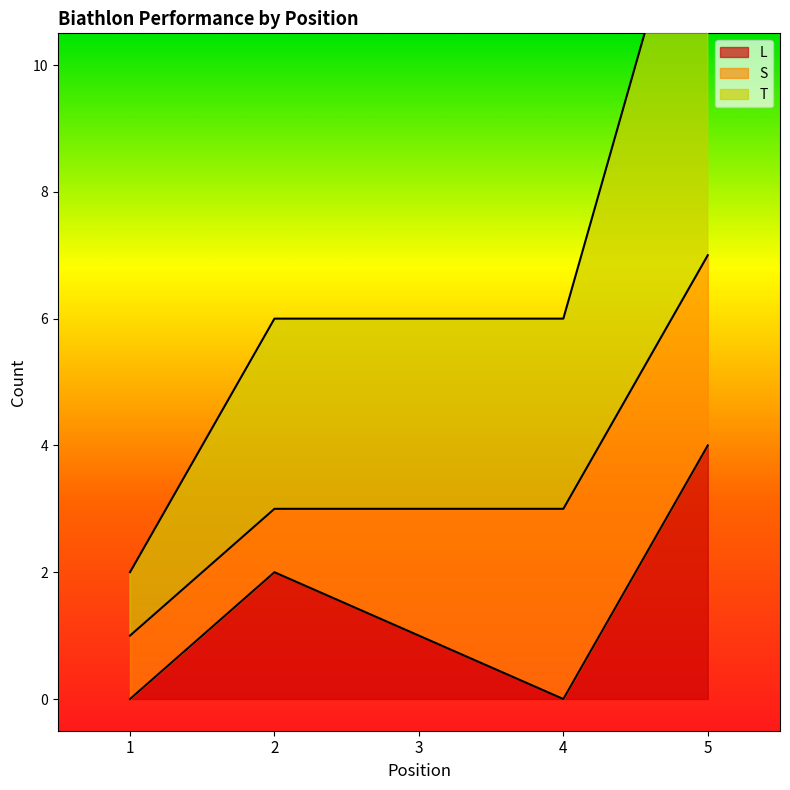

What is the difference between the maximum and minimum values in the L series?

4